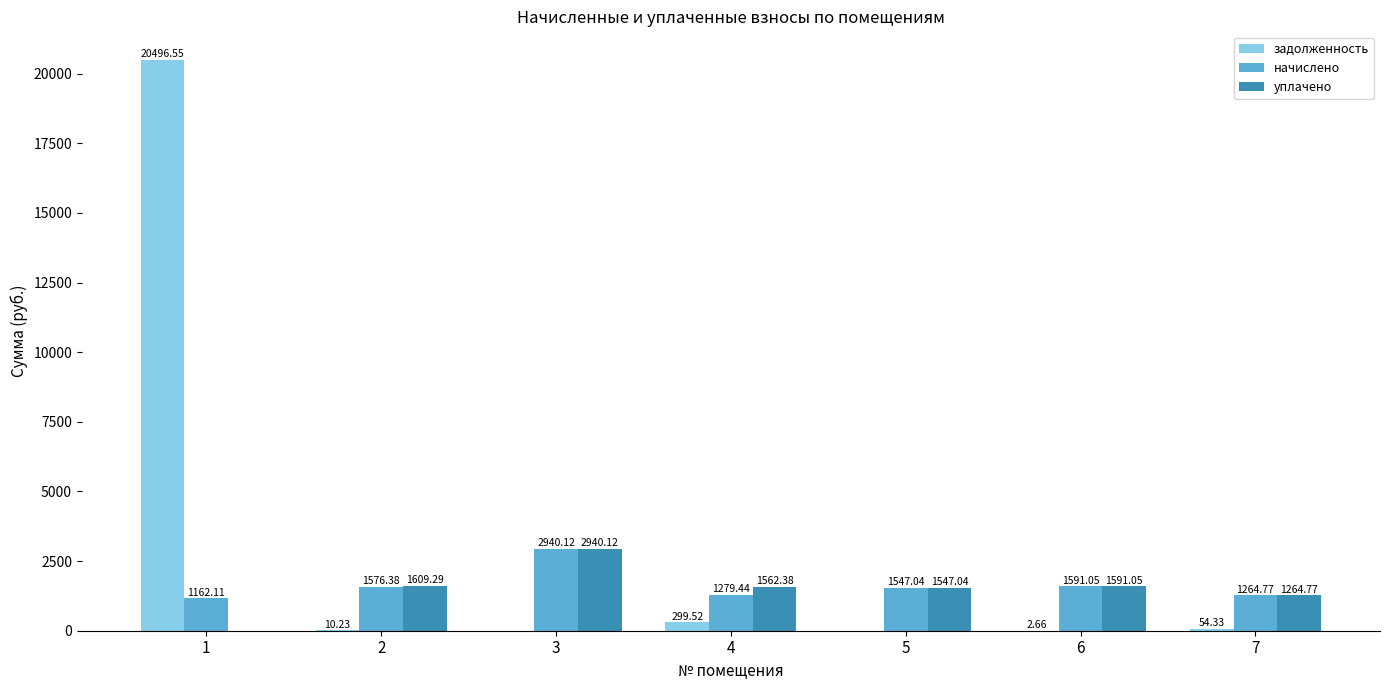

What is the total value across all series at 7?

2583.9